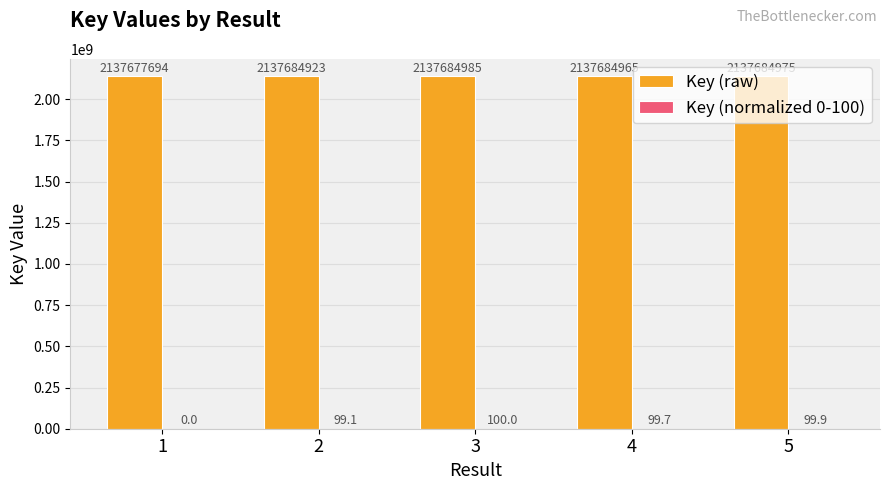

How many categories are shown in the chart?

5